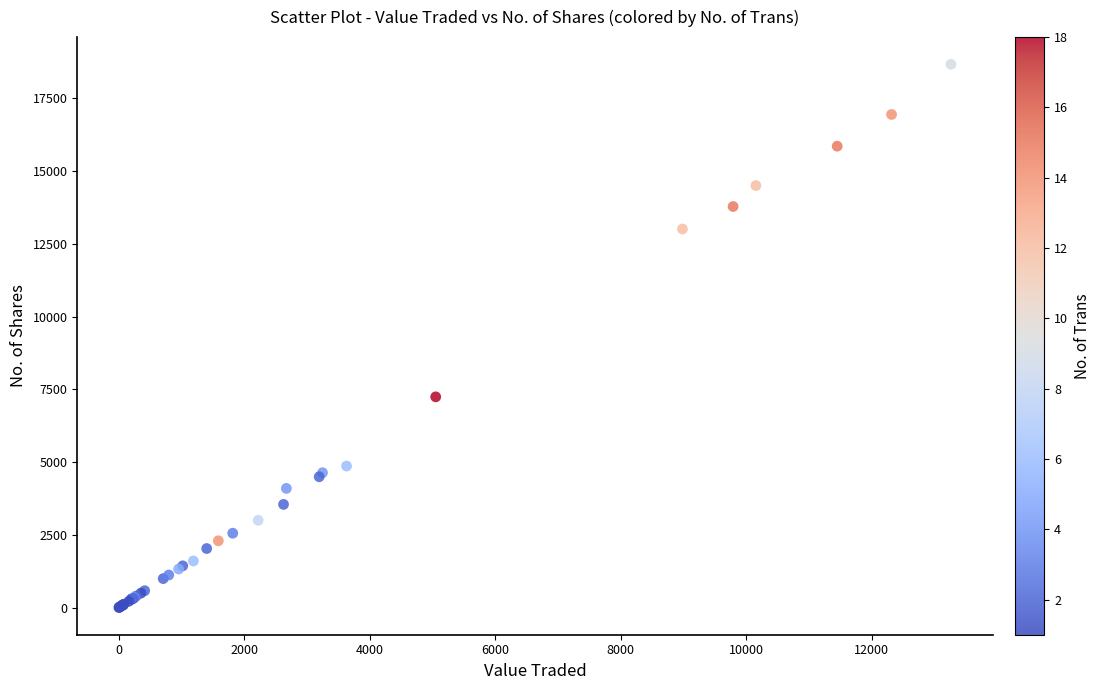

What Y value in the scatter plot is closest to 9340?

7246